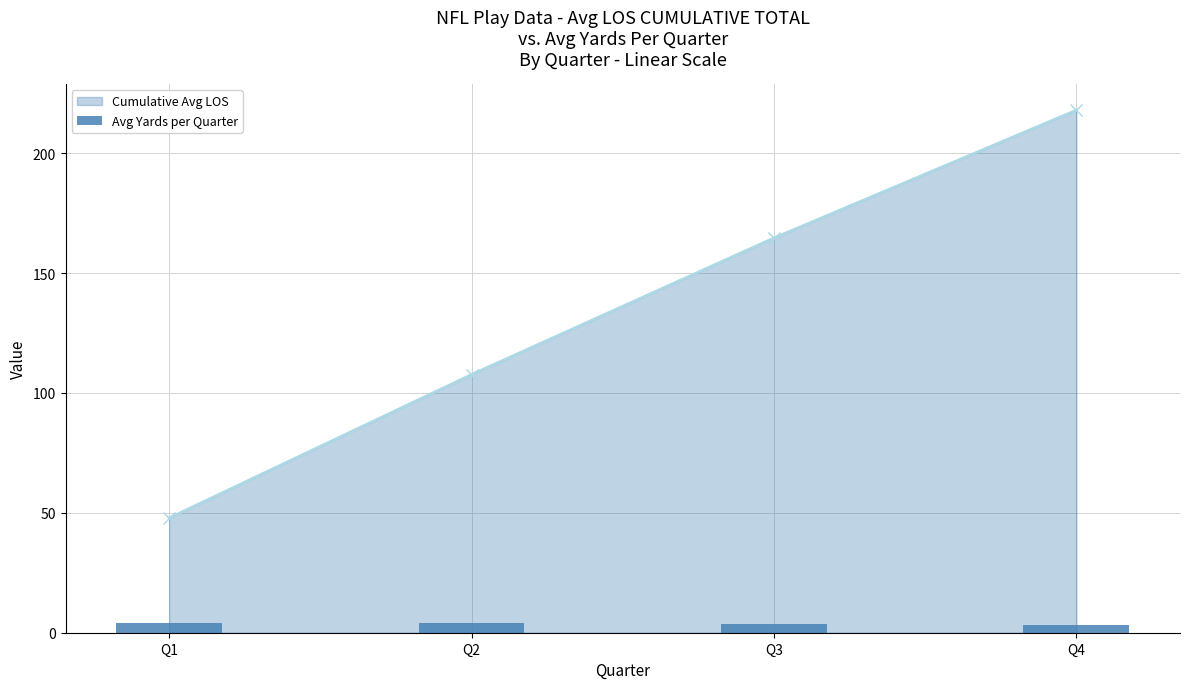

At which label does Cumulative Avg LOS reach its minimum?

Q1